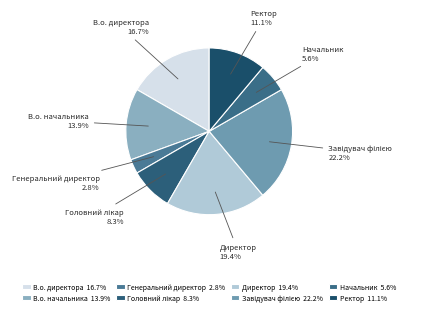

To the nearest percent, what portion does В.о. начальника represent?

14%